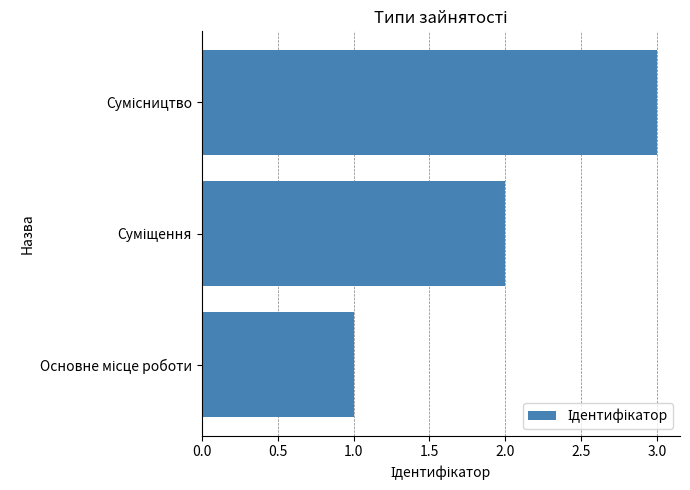

What is the sum of all values?

6